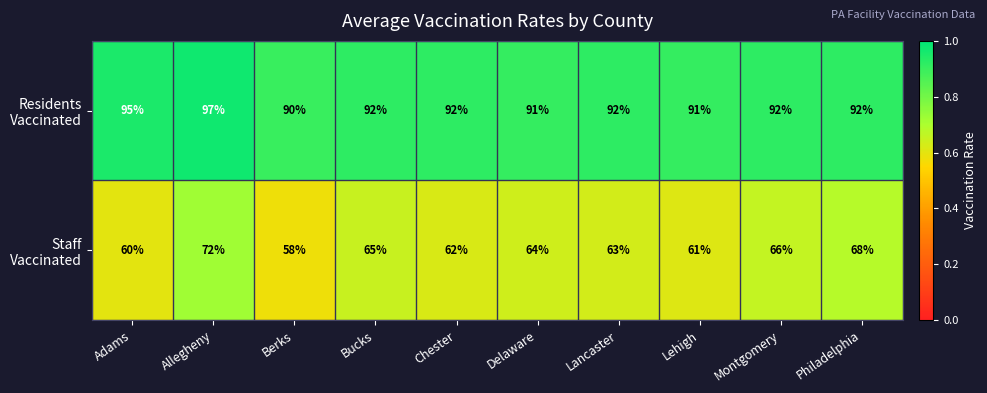

At which category is the sum across all series the highest?

Allegheny